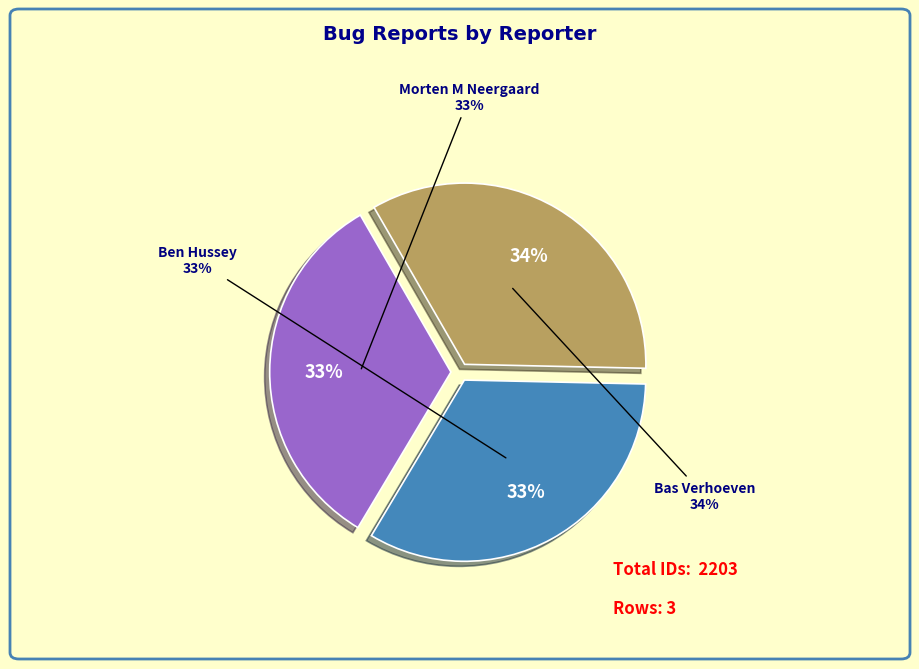

True or false: Bas Verhoeven accounts for 34% of the total.

True